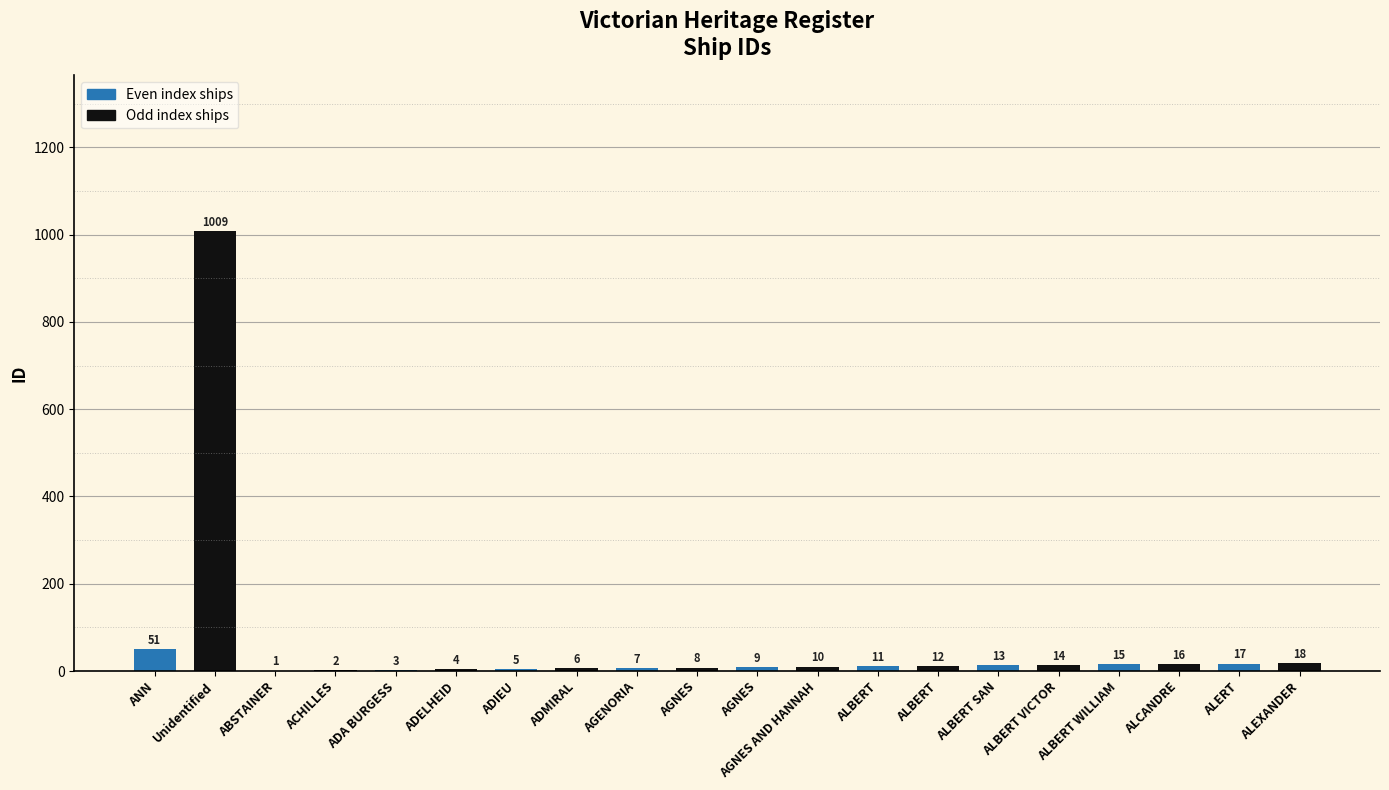

Reading left to right, what are all the values shown in this chart?

51	1009	1	2	3	4	5	6	7	8	9	10	11	12	13	14	15	16	17	18